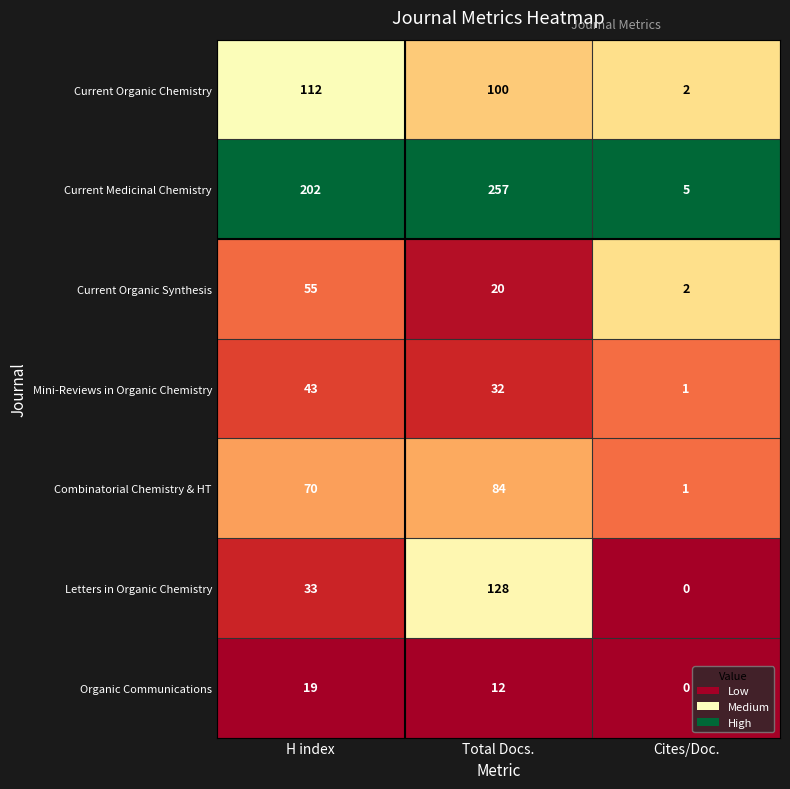

Is it true that Combinatorial Chemistry & HT equals 84 at Total Docs.?

True